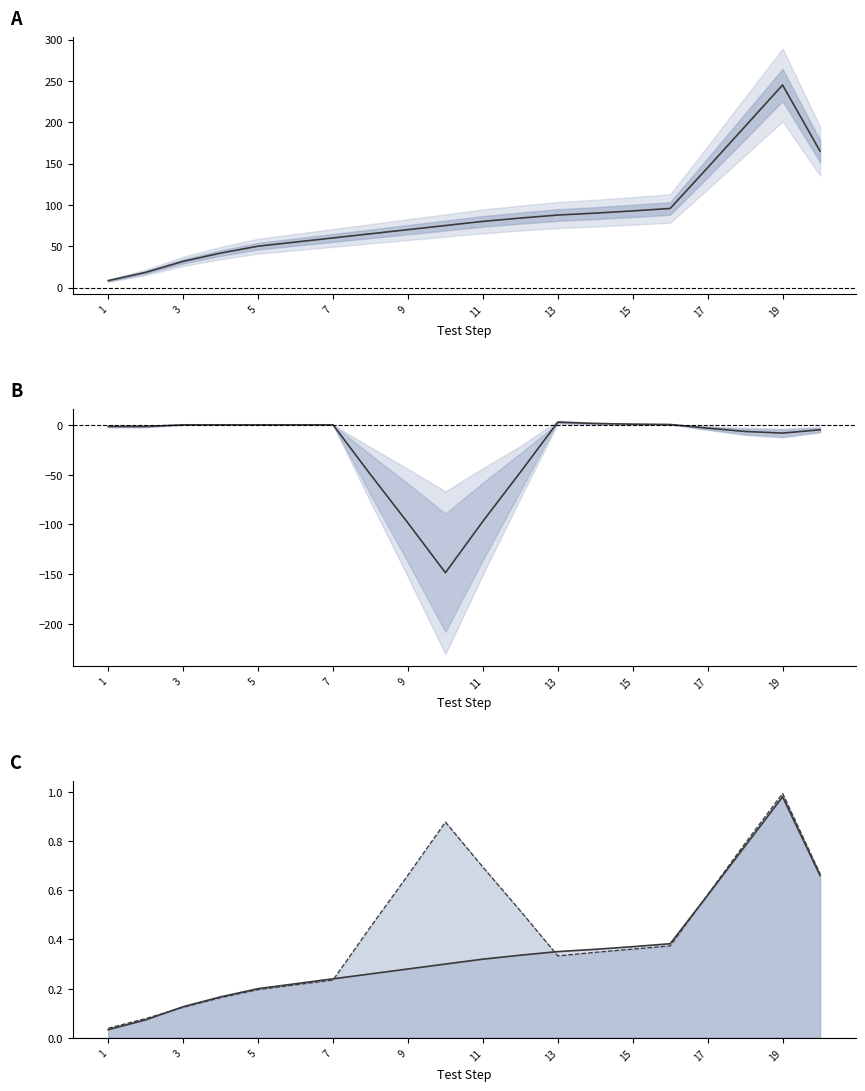

True or false: MS - DS has more than 1 points higher than both neighbors.

False